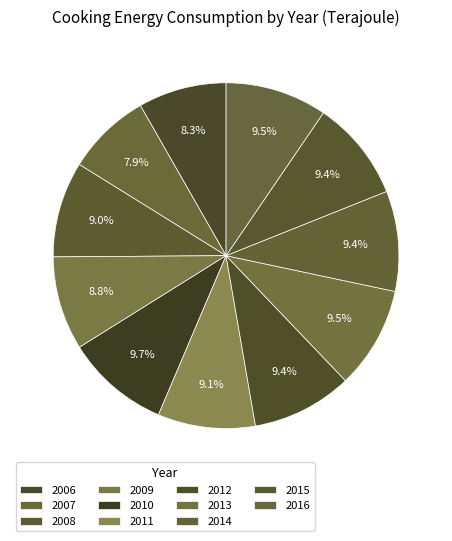

How many slices are in this pie chart?

11